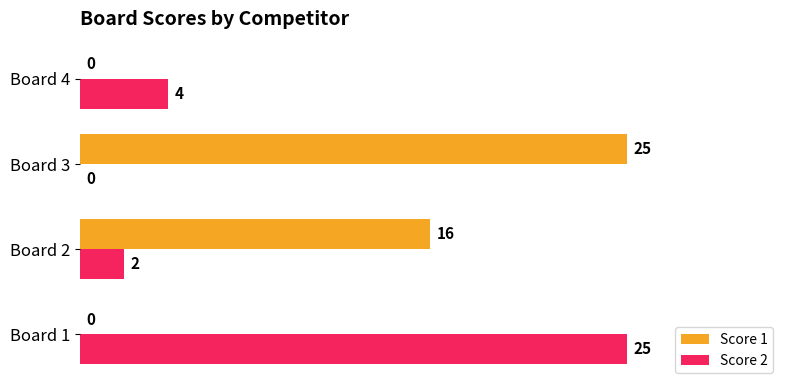

What is the average value of the Score 1 series?

10